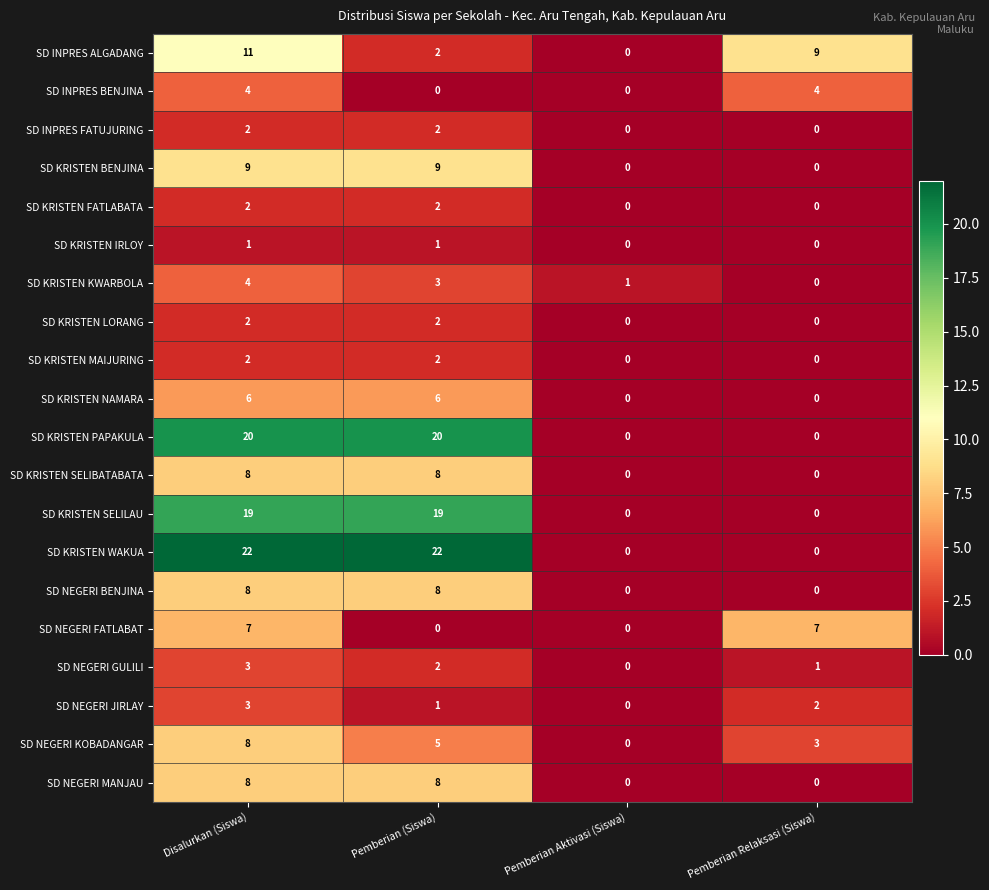

What is the maximum value for SD KRISTEN WAKUA?

22